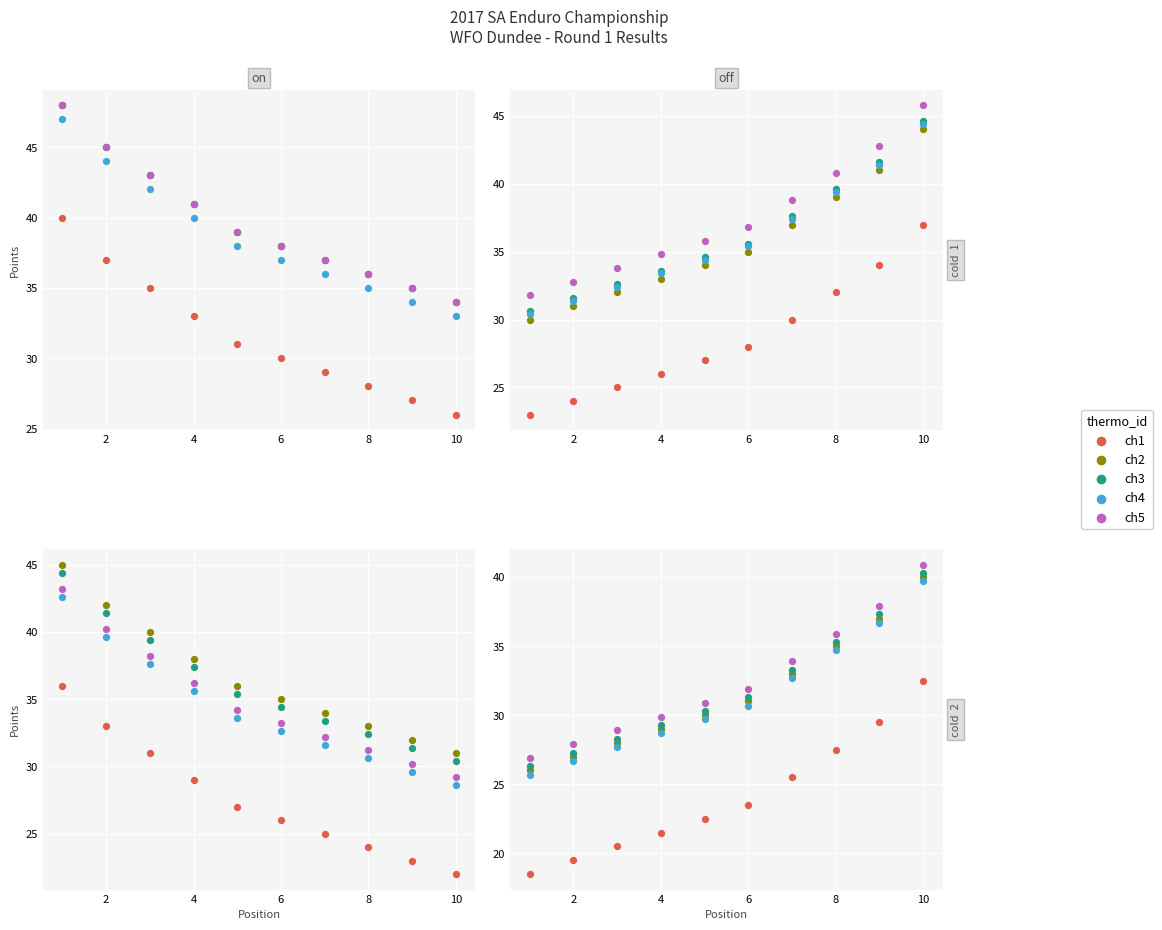

What are all the series names shown in the legend?

ch1, ch2, ch3, ch4, ch5